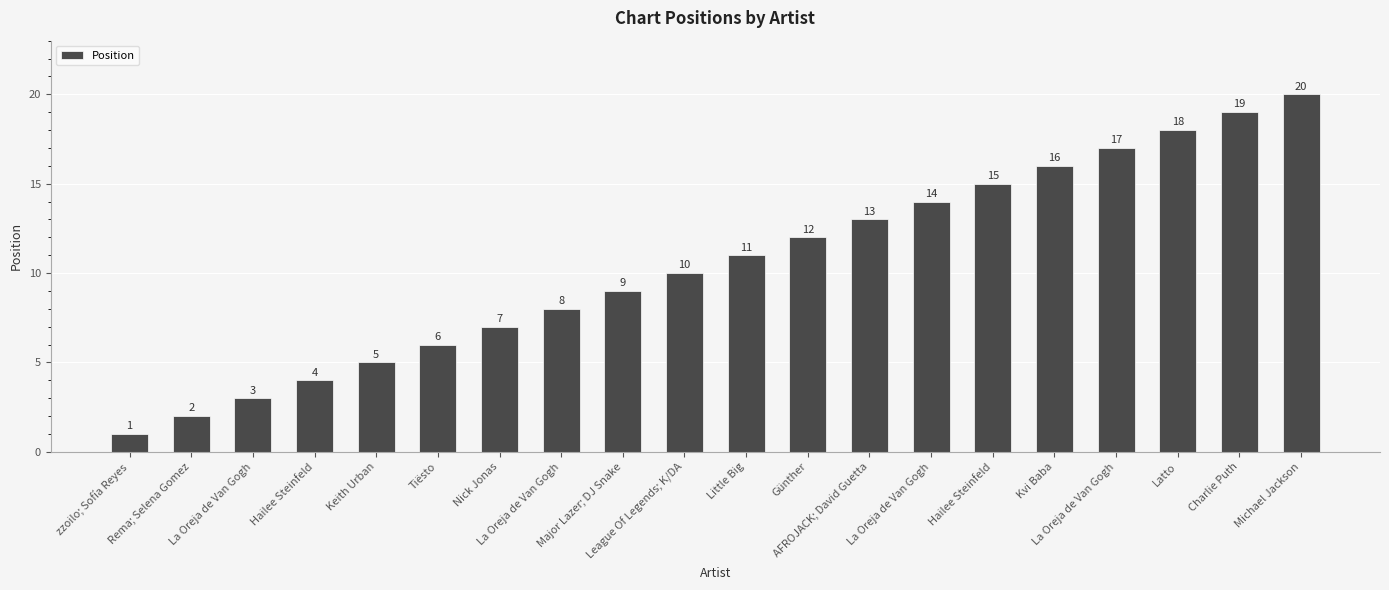

How many categories are shown in the chart?

20